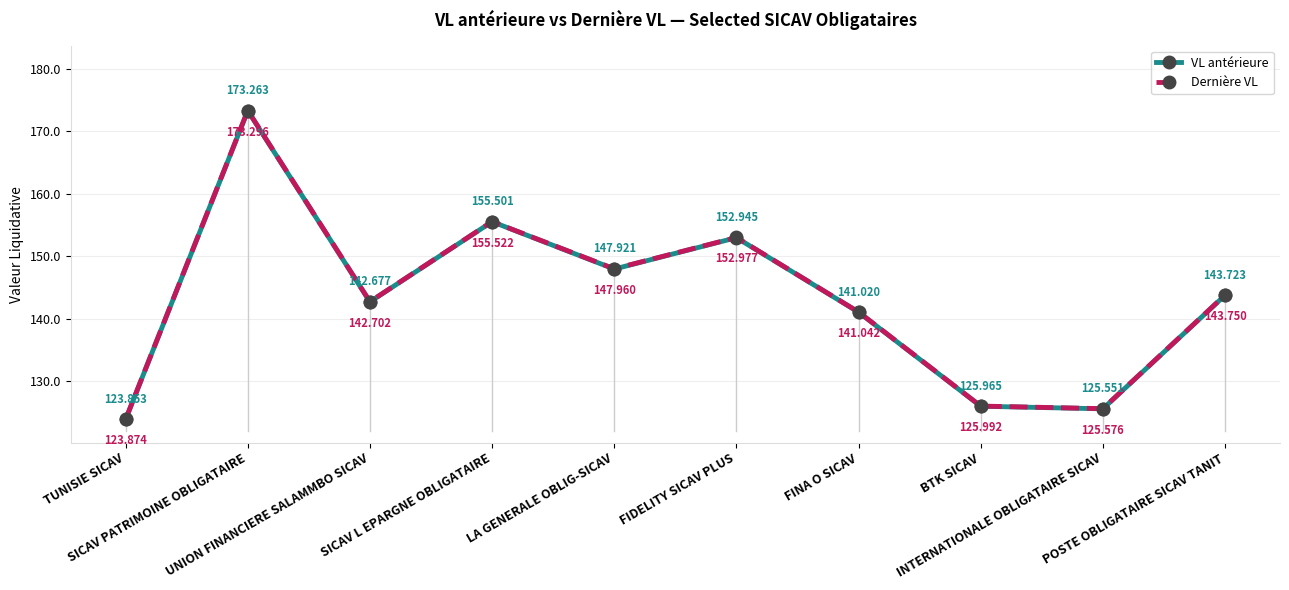

Reading right to left, transcribe all the data shown in this chart.

VL antérieure: POSTE OBLIGATAIRE SICAV TANIT=143.7	INTERNATIONALE OBLIGATAIRE SICAV=125.6	BTK SICAV=126.0	FINA O SICAV=141.0	FIDELITY SICAV PLUS=152.9	LA GENERALE OBLIG-SICAV=147.9	SICAV L EPARGNE OBLIGATAIRE=155.5	UNION FINANCIERE SALAMMBO SICAV=142.7	SICAV PATRIMOINE OBLIGATAIRE=173.3	TUNISIE SICAV=123.9
Dernière VL: POSTE OBLIGATAIRE SICAV TANIT=143.8	INTERNATIONALE OBLIGATAIRE SICAV=125.6	BTK SICAV=126.0	FINA O SICAV=141.0	FIDELITY SICAV PLUS=153.0	LA GENERALE OBLIG-SICAV=148.0	SICAV L EPARGNE OBLIGATAIRE=155.5	UNION FINANCIERE SALAMMBO SICAV=142.7	SICAV PATRIMOINE OBLIGATAIRE=173.3	TUNISIE SICAV=123.9